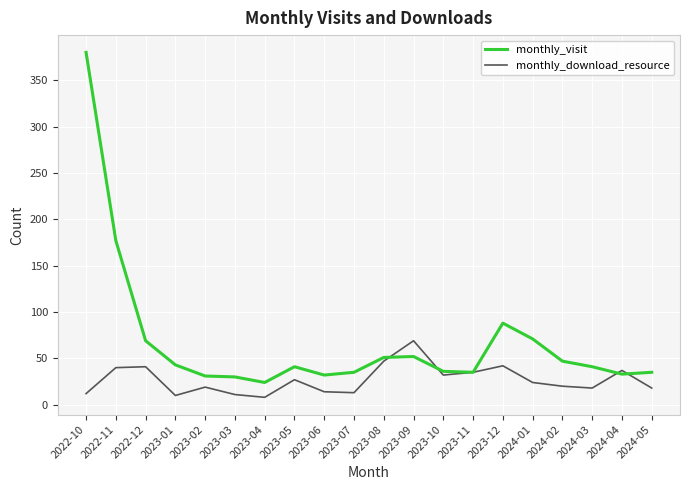

What is the spread (max minus min) of values at 2023-12?

46